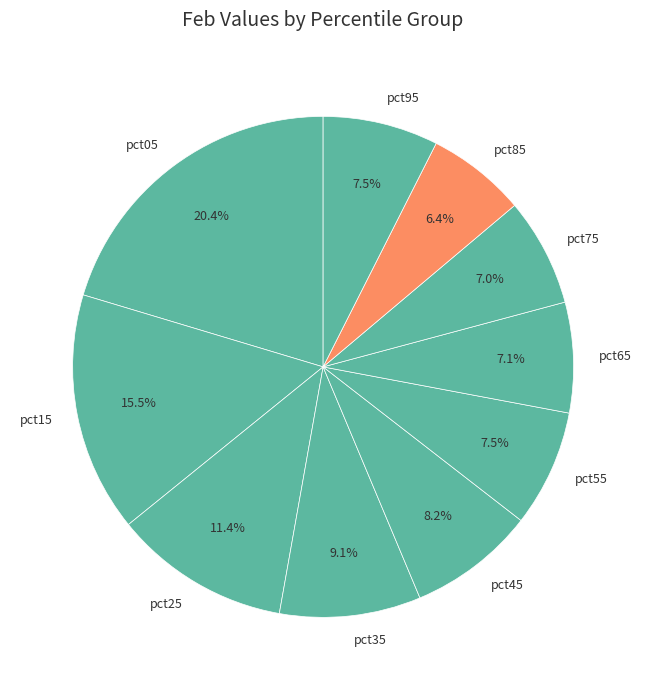

Does pct95 account for over 50% of the chart?

No